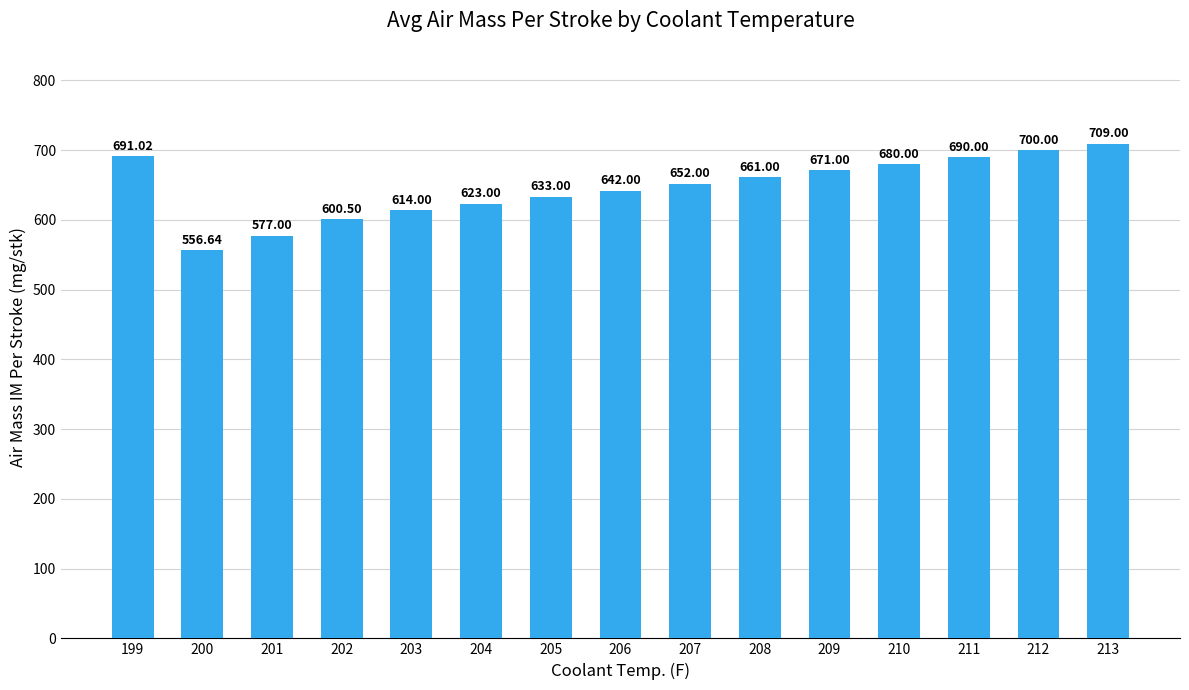

Rank the categories by value from lowest to highest.

200, 201, 202, 203, 204, 205, 206, 207, 208, 209, 210, 211, 199, 212, 213